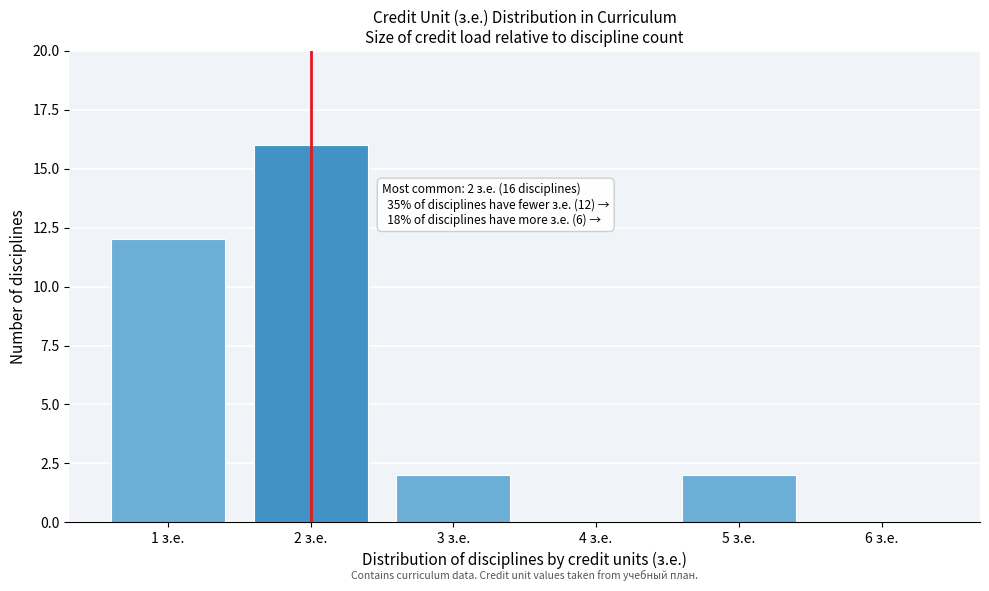

Over which range of the x-axis is the bar tallest?

1.5 to 2.5